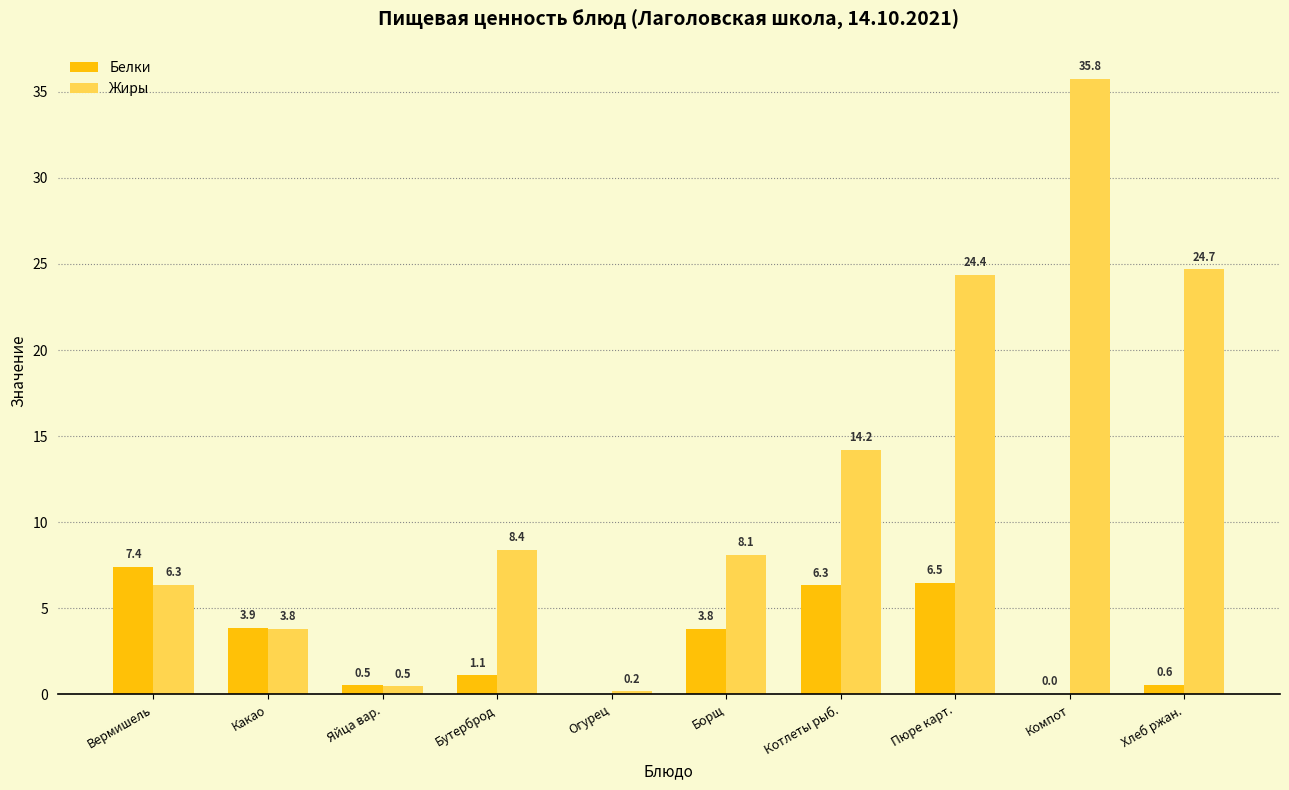

At which category is the sum across all series the highest?

Компот